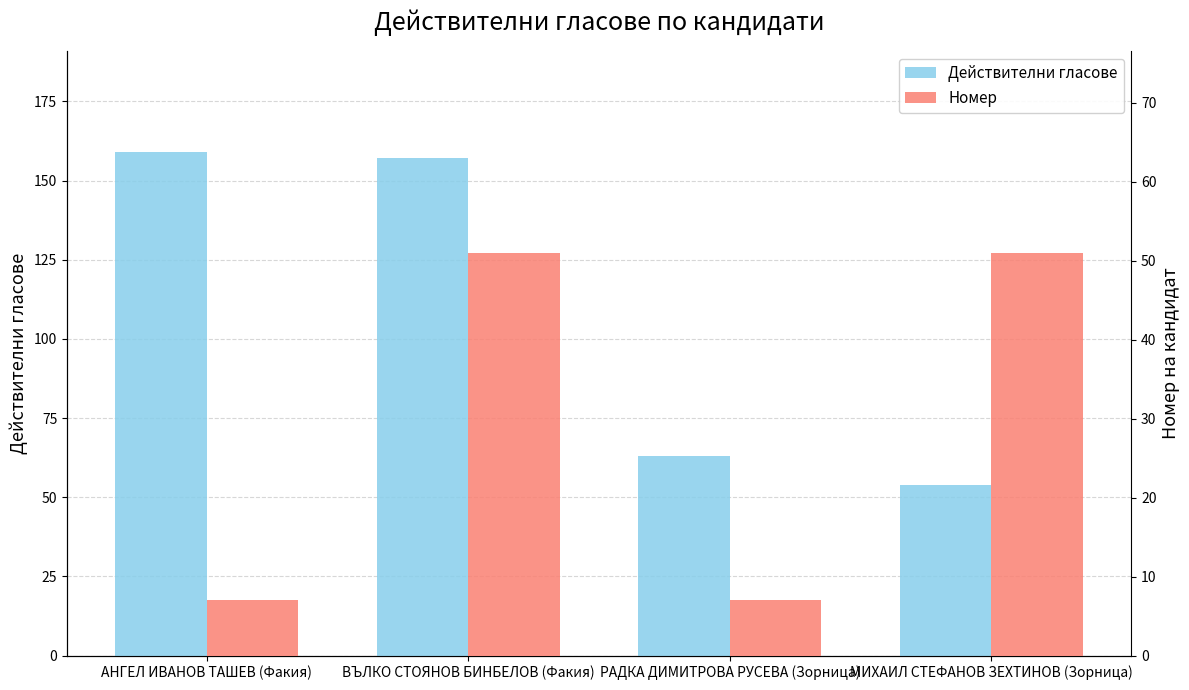

What is the label of the 4th bar from the left?

МИХАИЛ СТЕФАНОВ ЗЕХТИНОВ (Зорница)